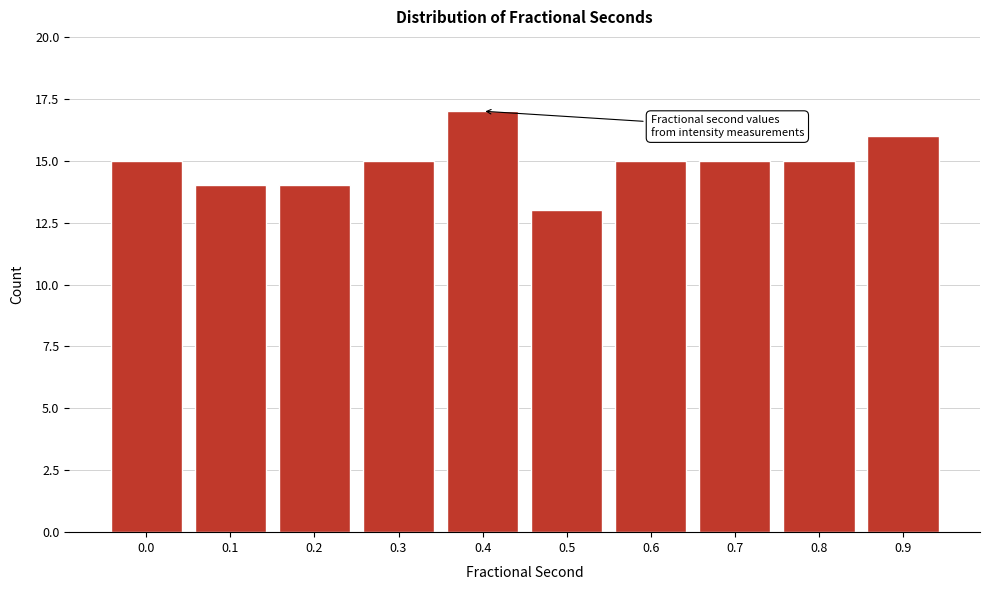

Reading right to left, what are all the values shown in this chart?

16	15	15	15	13	17	15	14	14	15